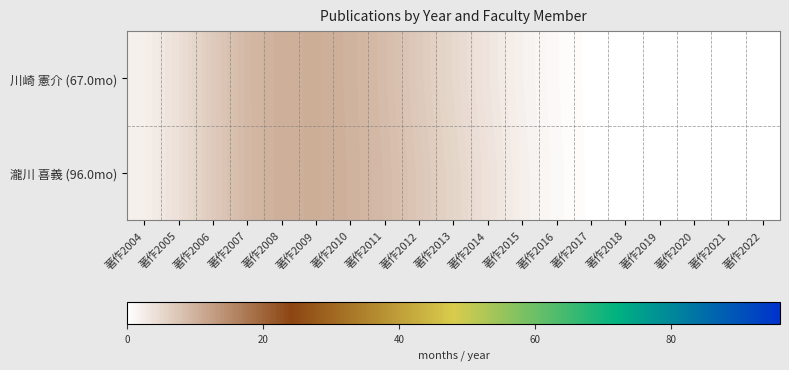

Which series has the widest spread of values?

瀧川 喜義 (96.0mo)